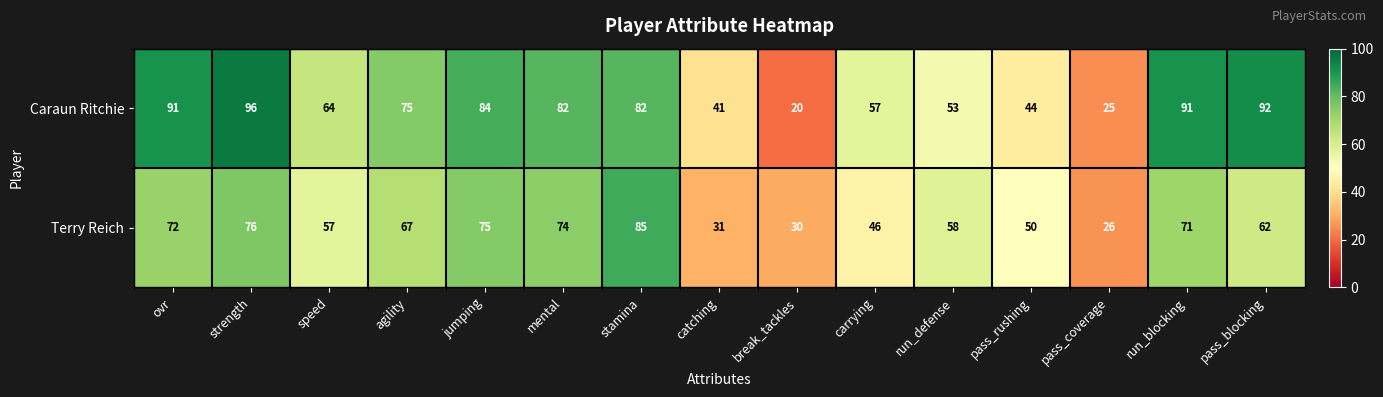

At which label is Caraun Ritchie closest to 58?

carrying